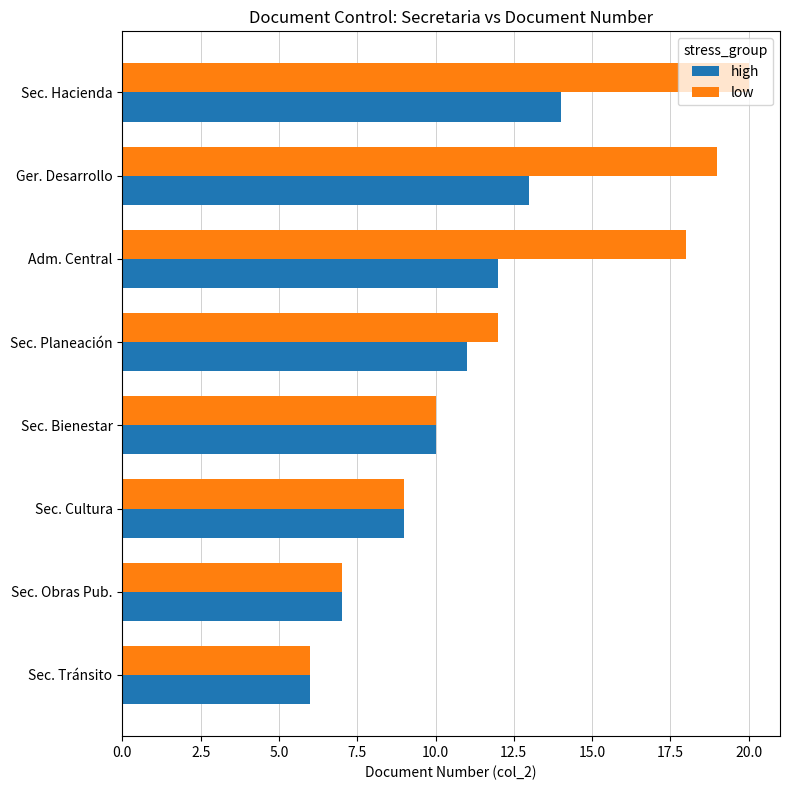

How many high values are between 9 and 13?

5